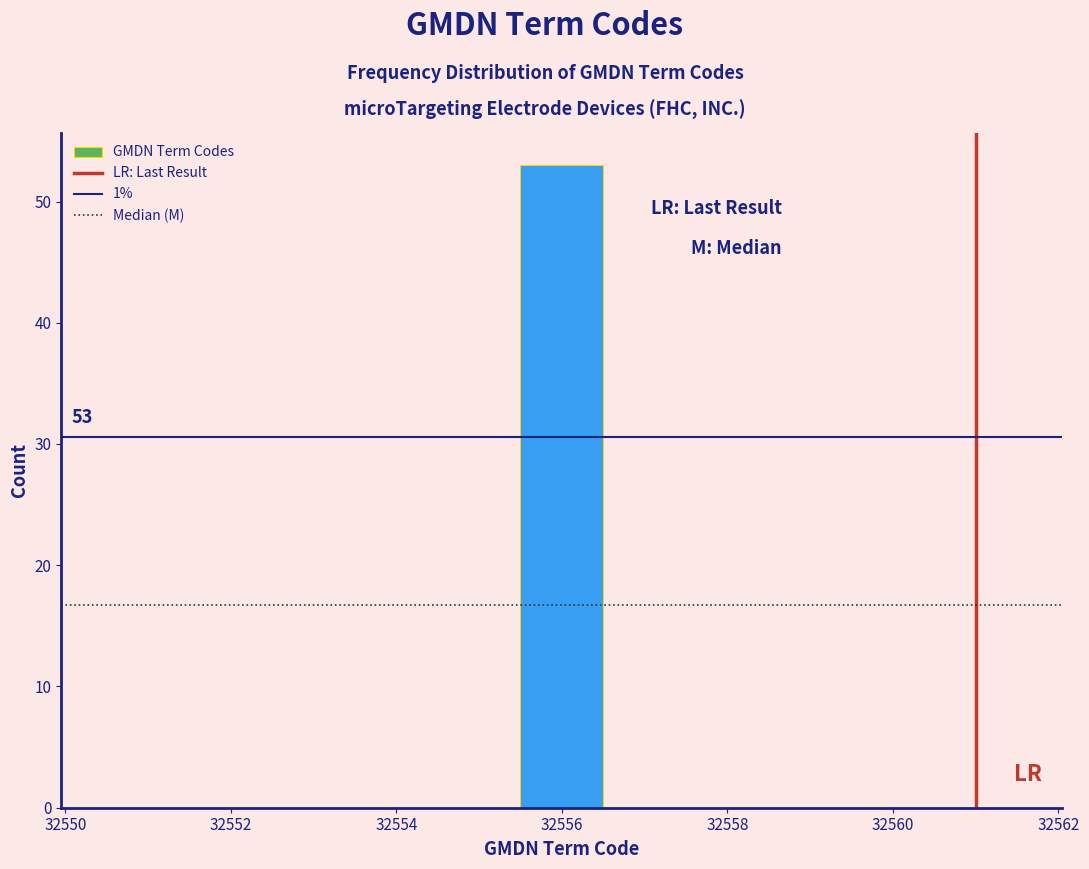

Which range on the x-axis has the tallest bar?

32555.5 to 32556.5